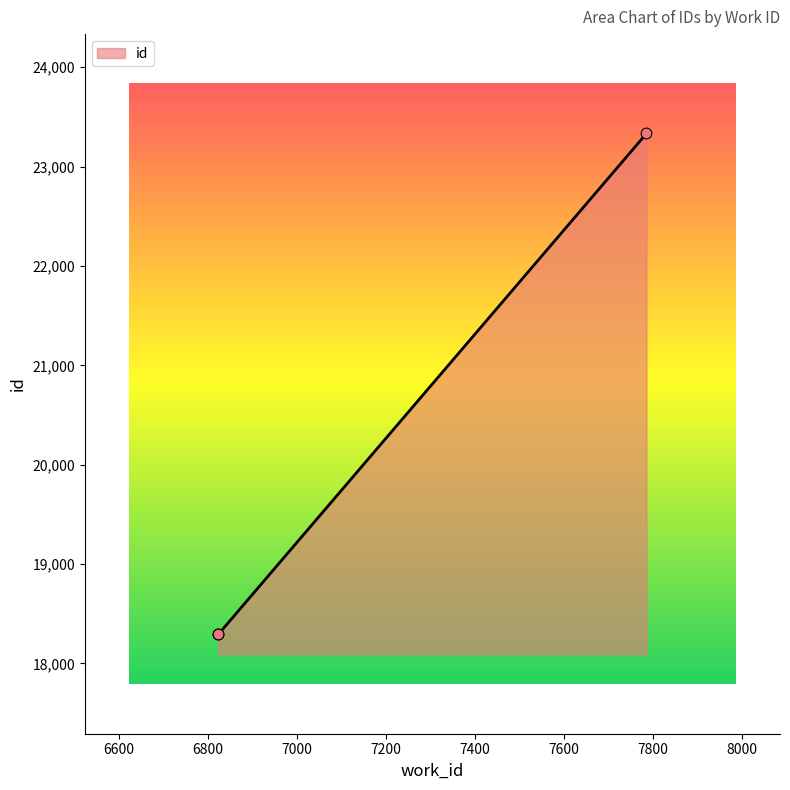

What is the change in value from 6824 to 7786?

+5040